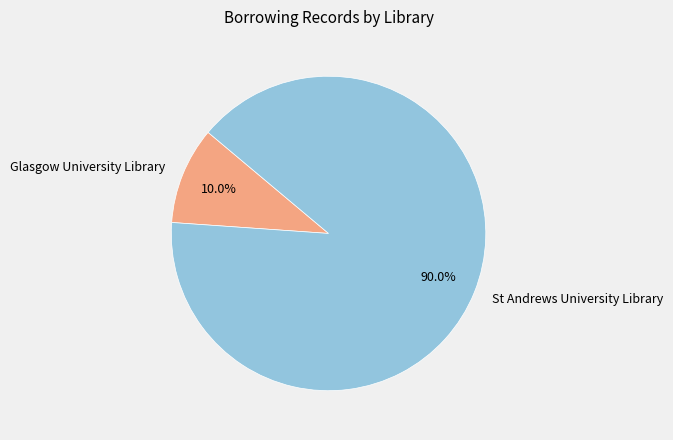

To the nearest percent, what percentage of the pie is St Andrews University Library?

90%